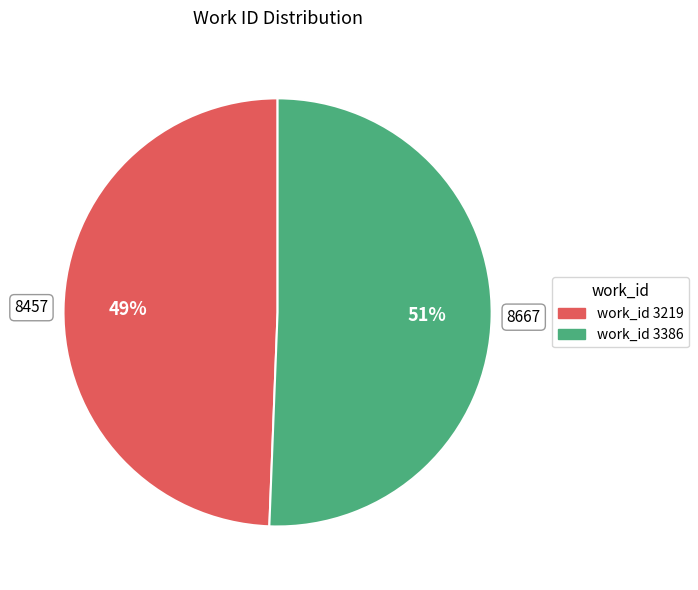

Count the number of slices in the pie.

2